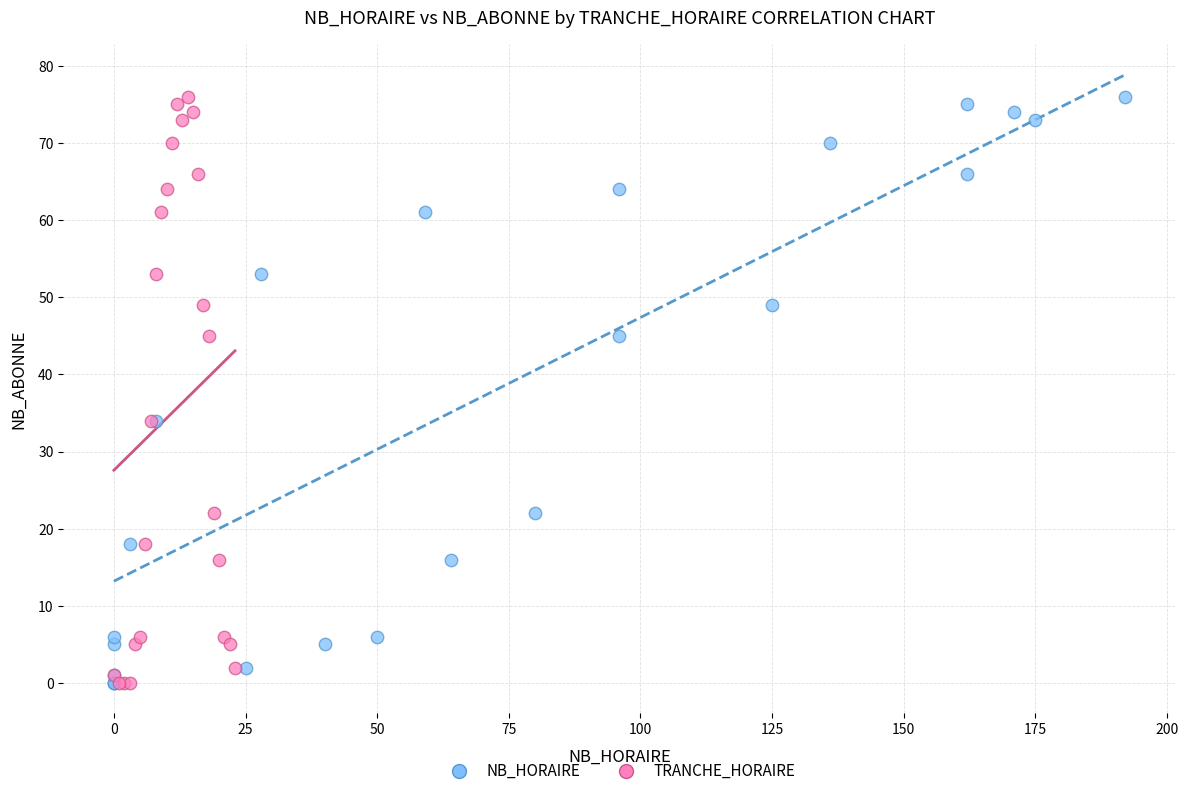

What are all the series names shown in the legend?

NB_HORAIRE, TRANCHE_HORAIRE